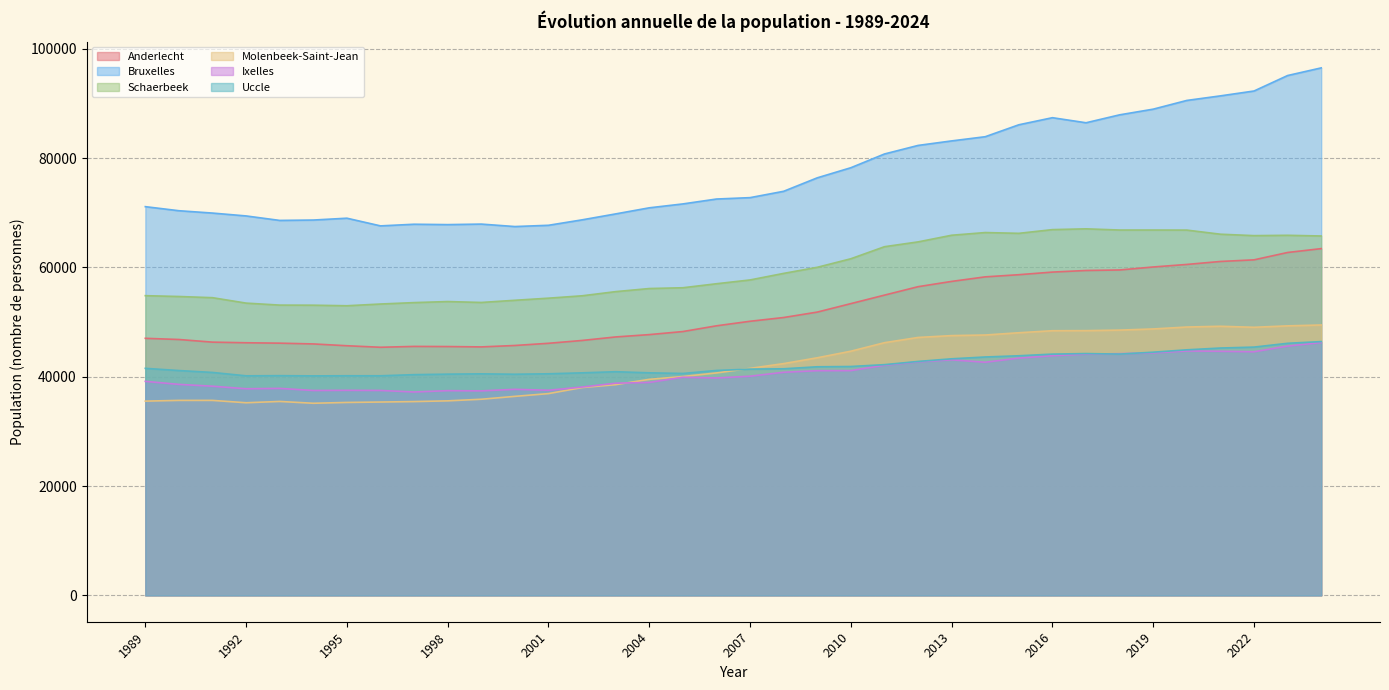

At which label does Ixelles first exceed 40098?

2008